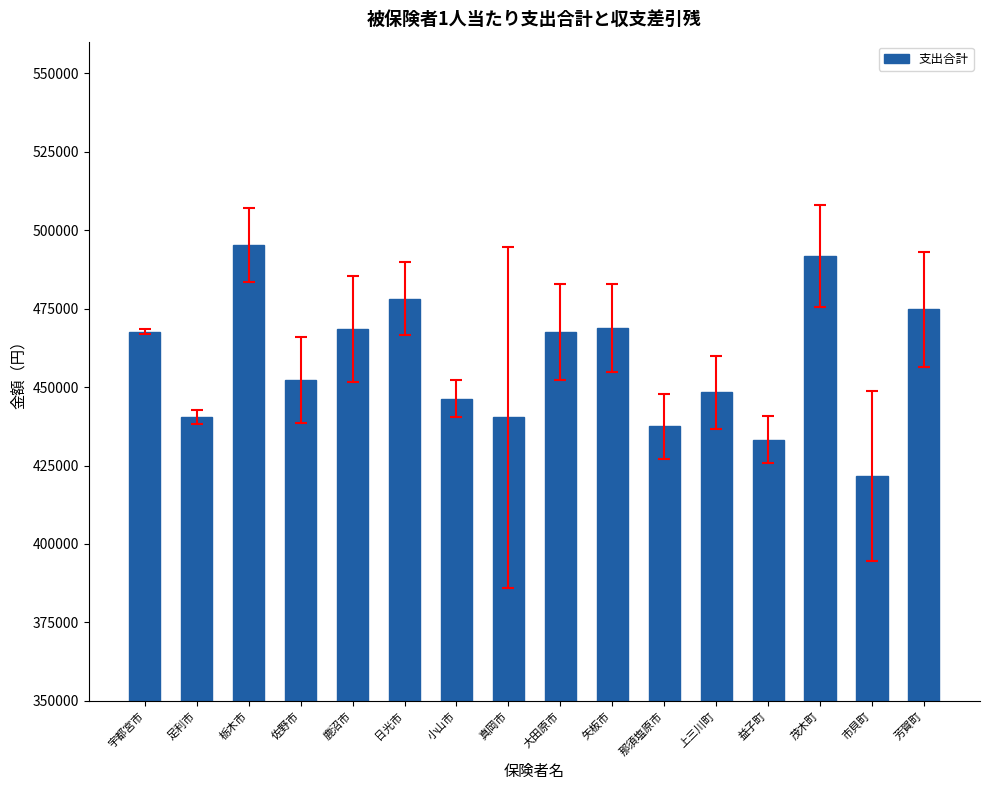

Where does the data first go above 467626?

宇都宮市